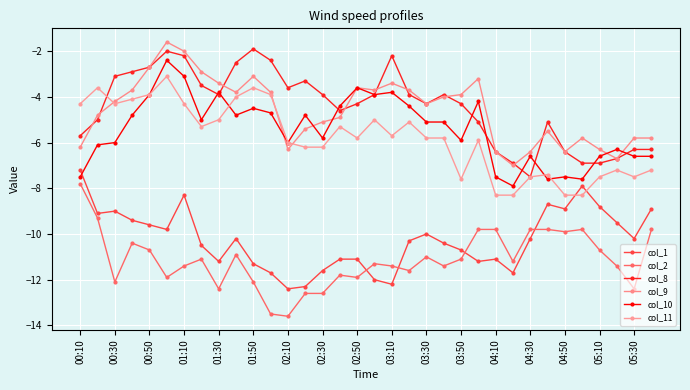

True or false: col_1 has more than 0 interior local peaks.

True